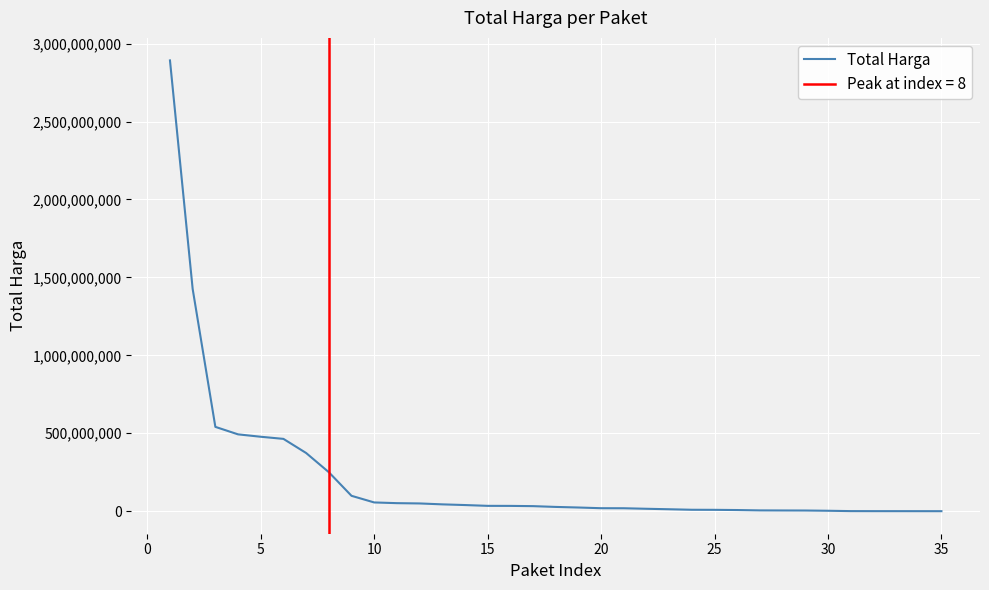

Which has a higher value, 10 or 19?

10